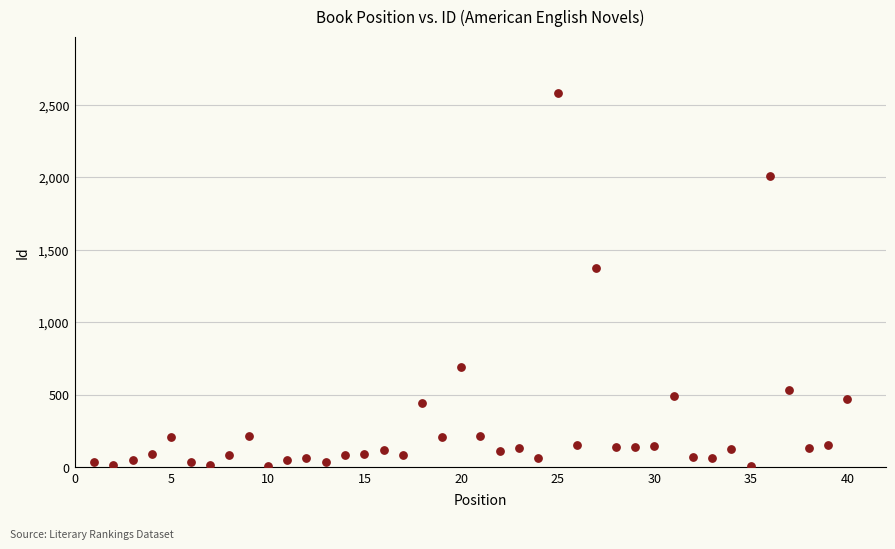

What Y value in the scatter plot is closest to 1296?

1377